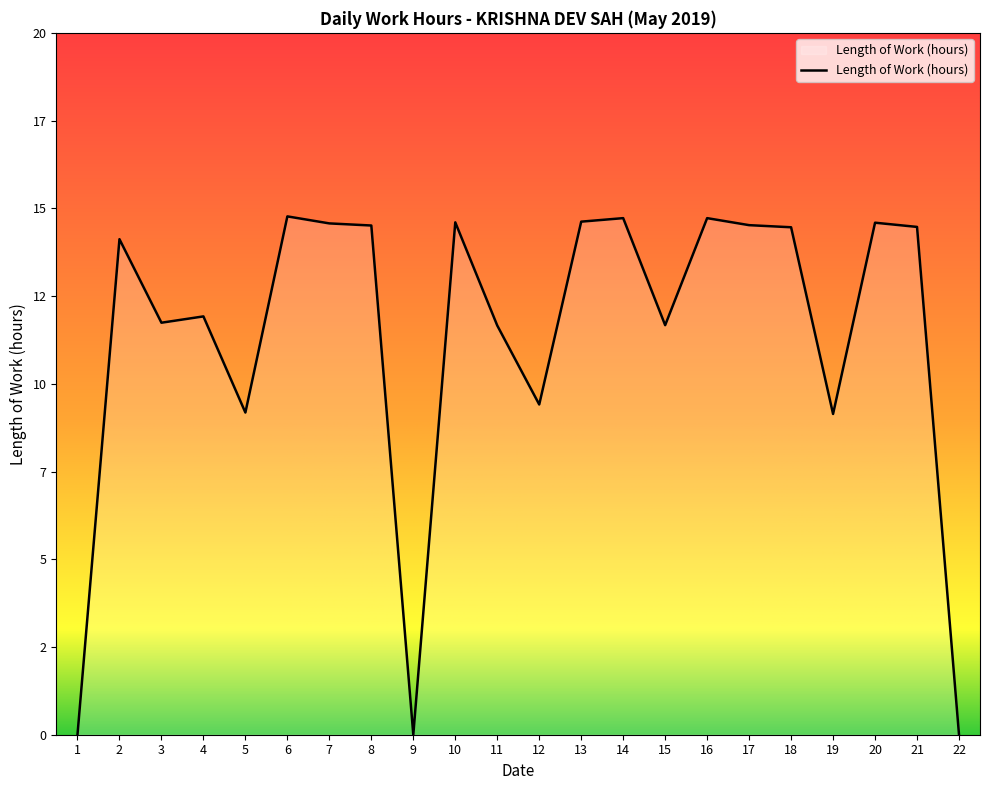

What is the sum of all values?

249.4